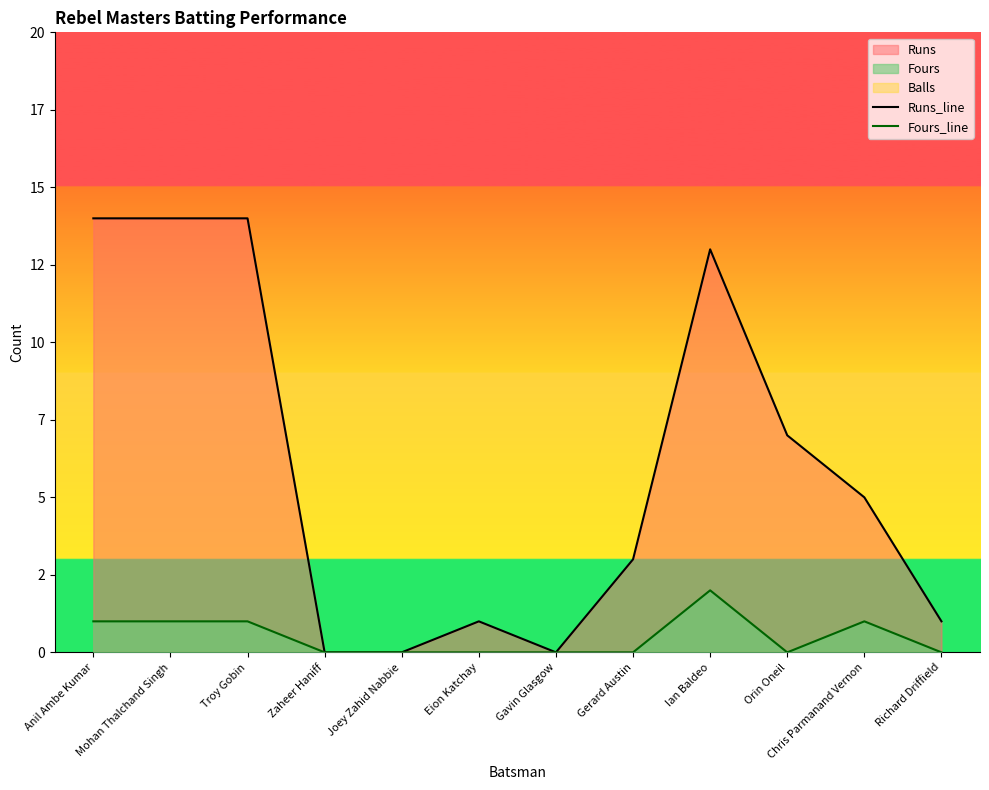

Which has a higher value, Joey Zahid Nabbie or Zaheer Haniff?

Joey Zahid Nabbie